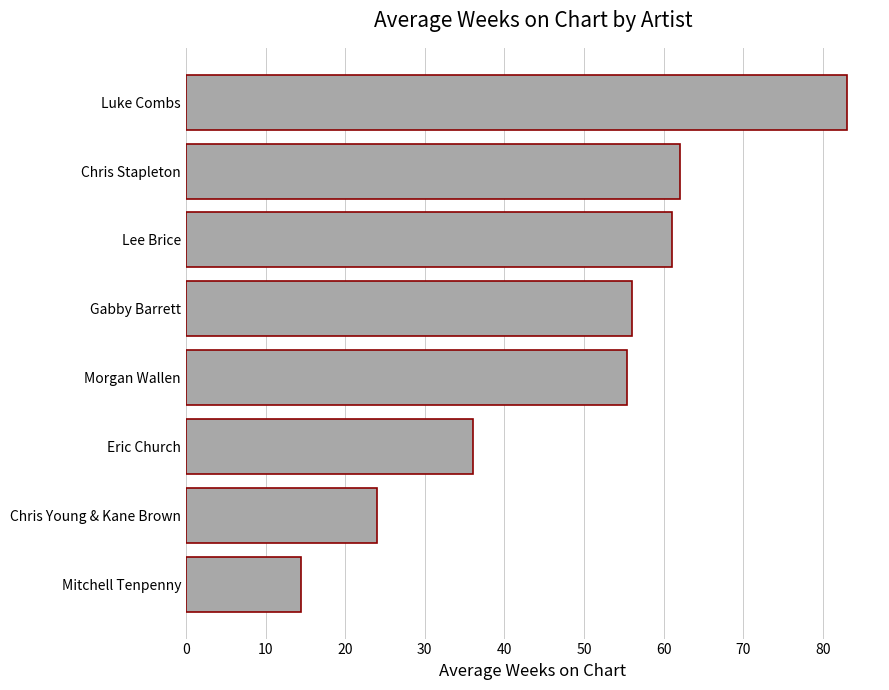

What is the difference between the maximum and minimum values?

68.5